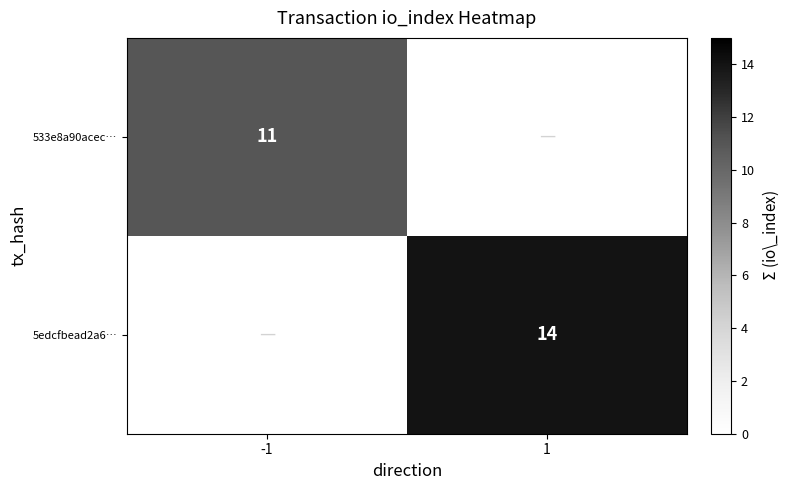

Is it true that 533e8a90acec… equals 2 at -1?

False